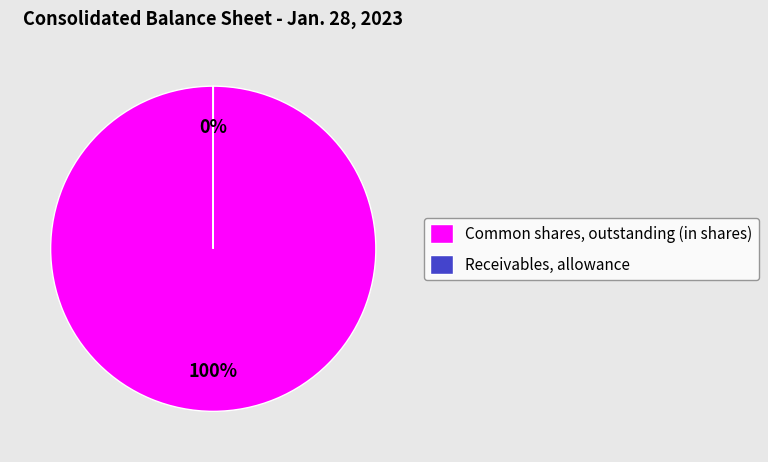

Count the number of slices in the pie.

2